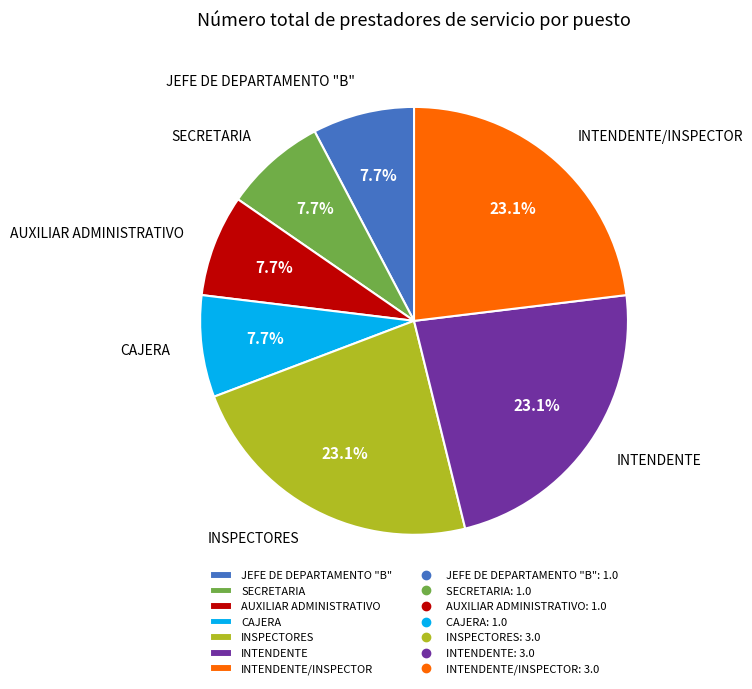

True or false: AUXILIAR ADMINISTRATIVO accounts for 18% of the total.

False